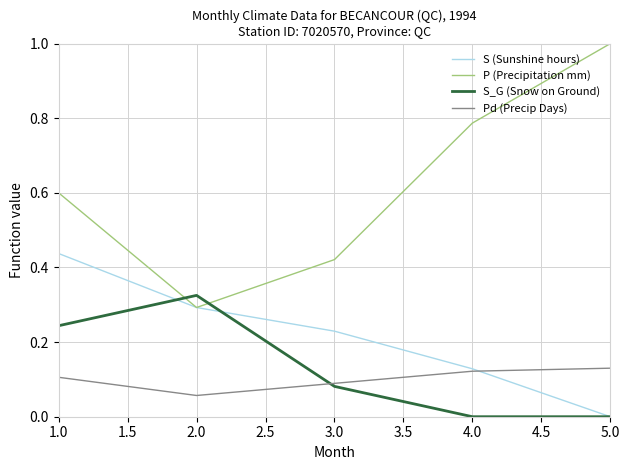

At 1.0, list the series in order from smallest to largest.

Pd (Precip Days), S_G (Snow on Ground), S (Sunshine hours), P (Precipitation mm)